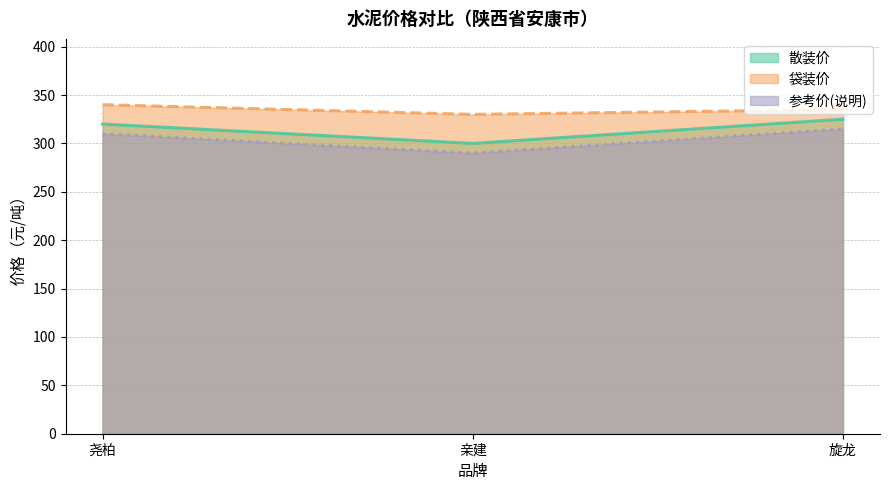

Which label corresponds to the smallest value in the chart?

亲建